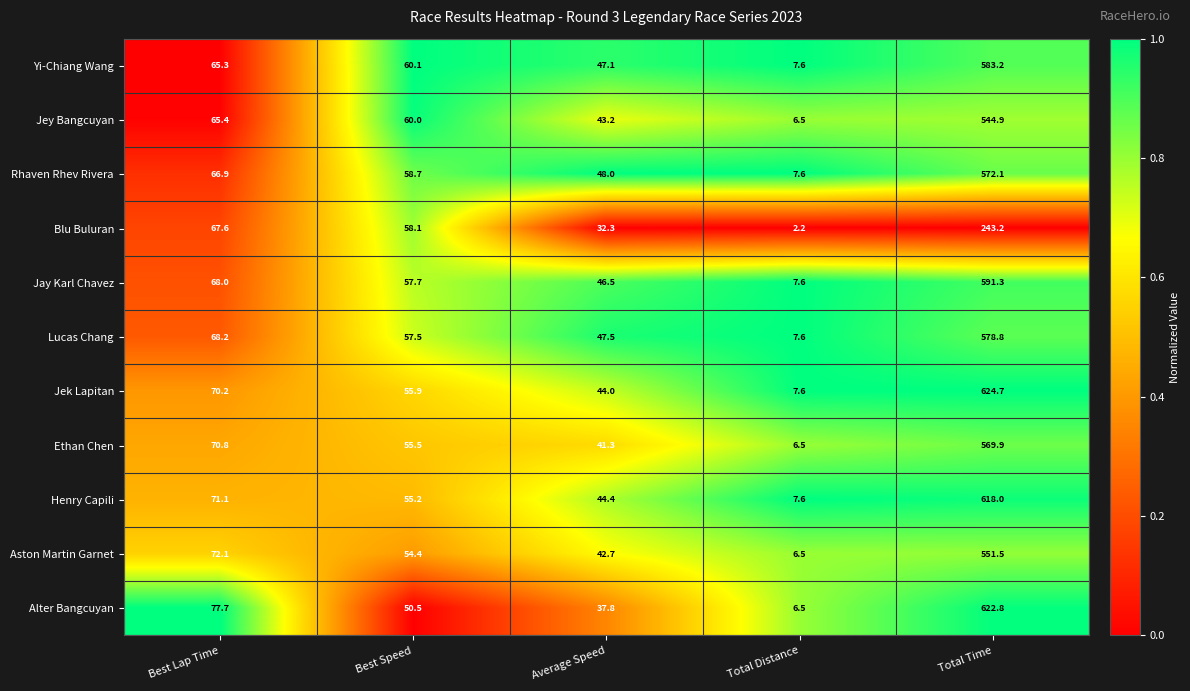

Which category has the lowest value across all series?

Total Distance